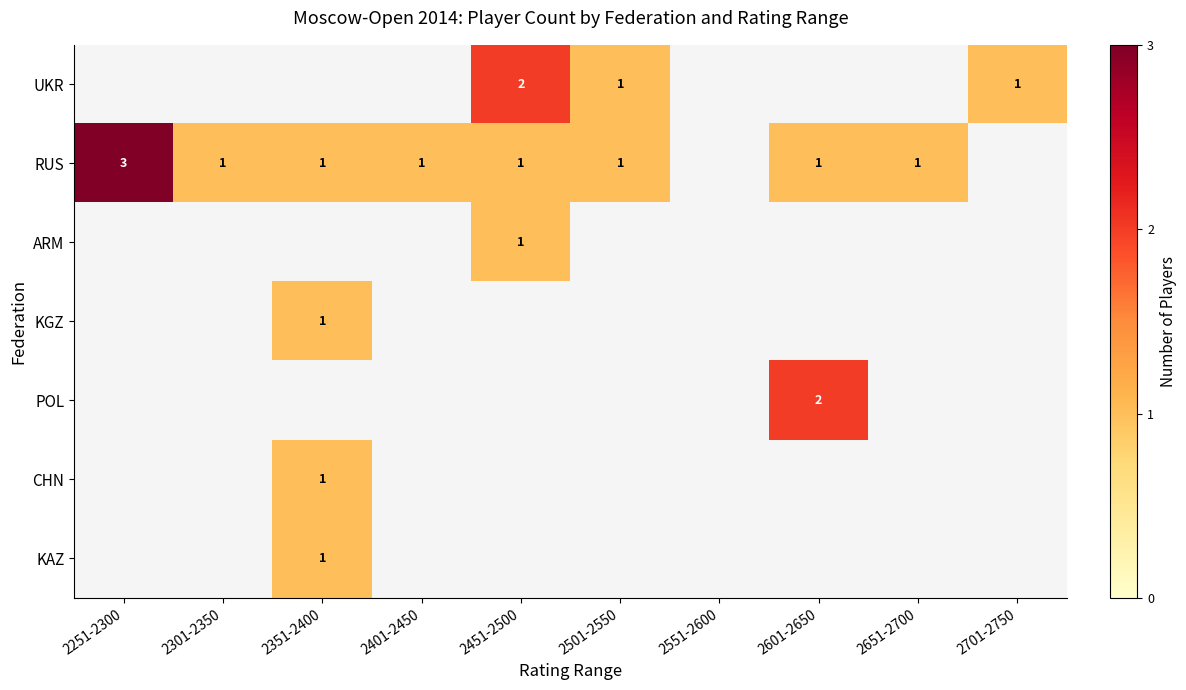

The value of UKR at 2451-2500 is 1. True or false?

False